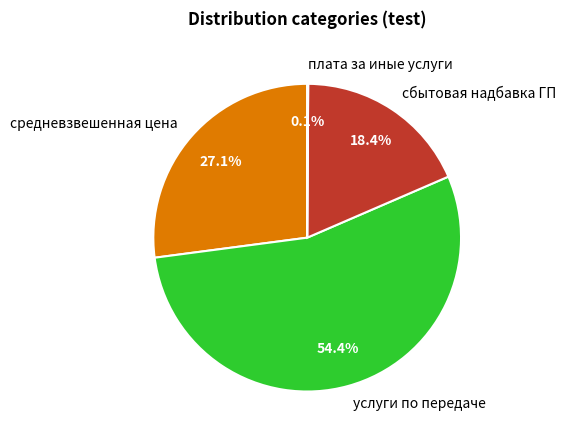

Between услуги по передаче and средневзвешенная цена, which is larger?

услуги по передаче